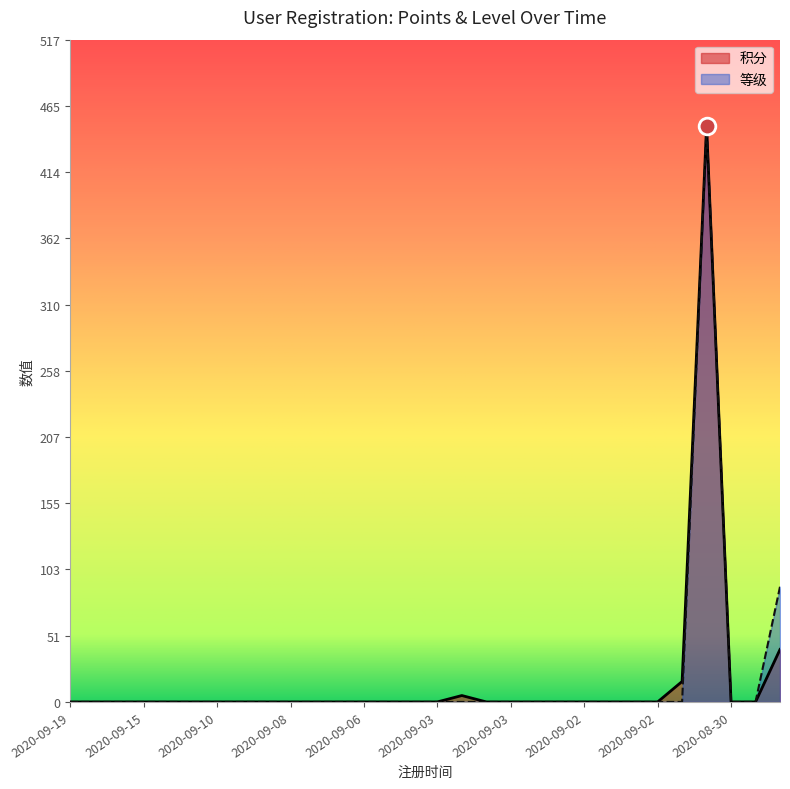

At 2020-08-31, list the series in order from smallest to largest.

等级, 积分